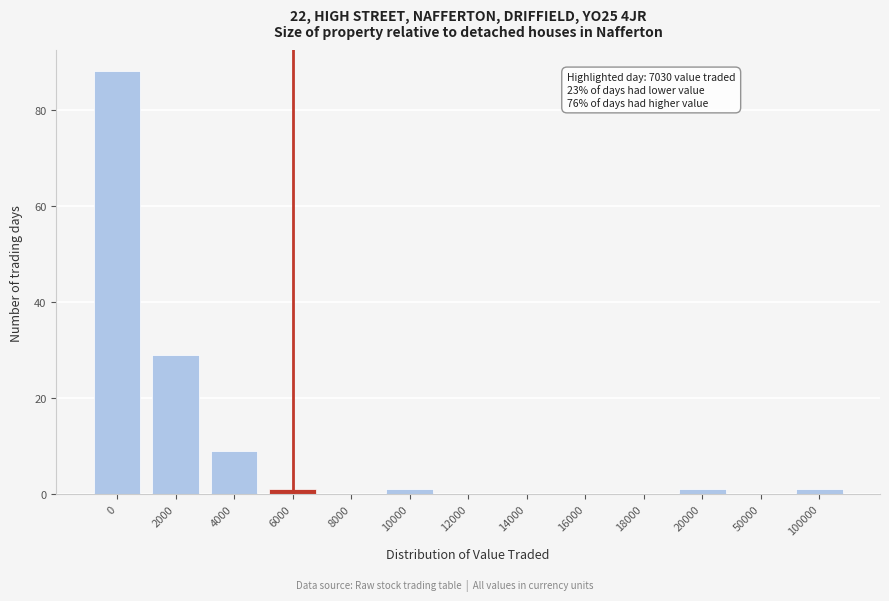

Reading right to left, extract all data points from this chart.

100000=1	50000=0	20000=1	18000=0	16000=0	14000=0	12000=0	10000=1	8000=0	6000=1	4000=9	2000=29	0=88